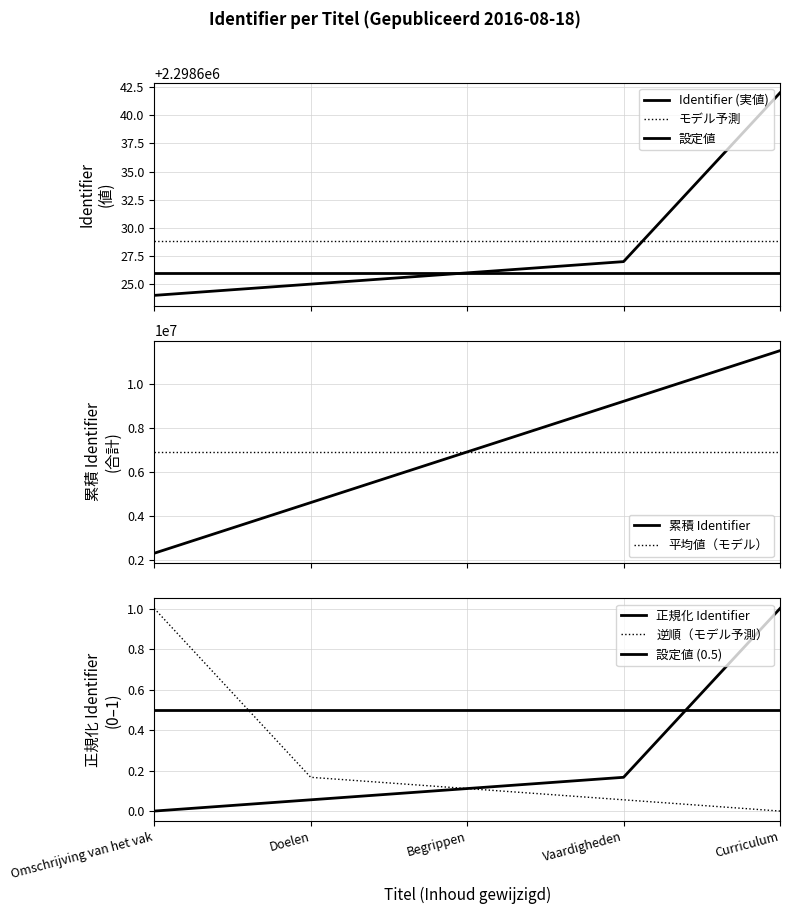

What is the value of the 4th point from the left?

2298627